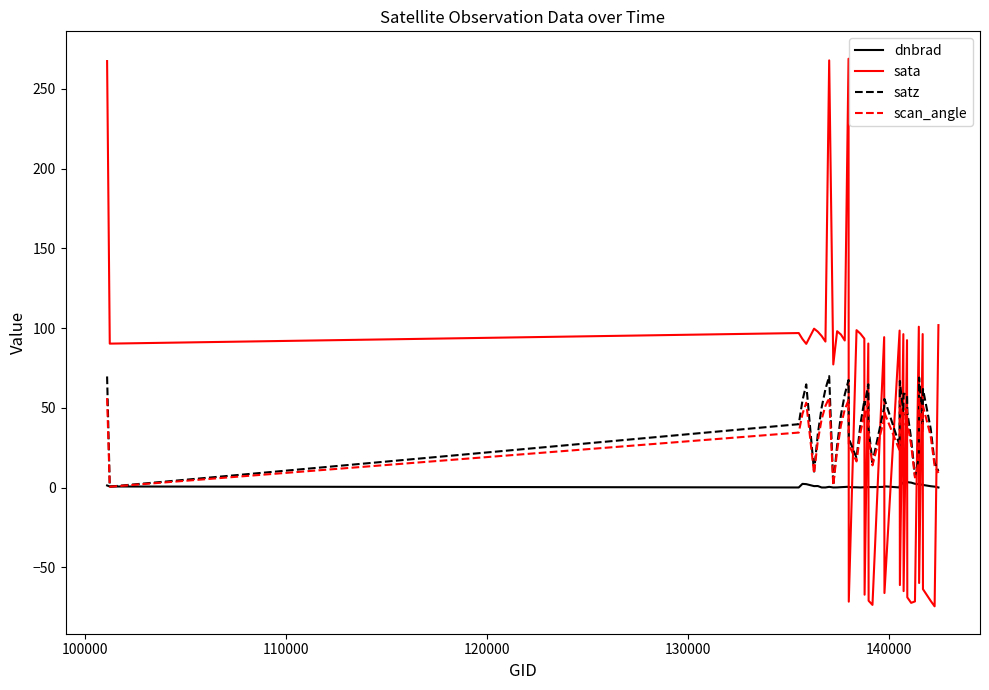

Does the chart have visible grid lines?

No